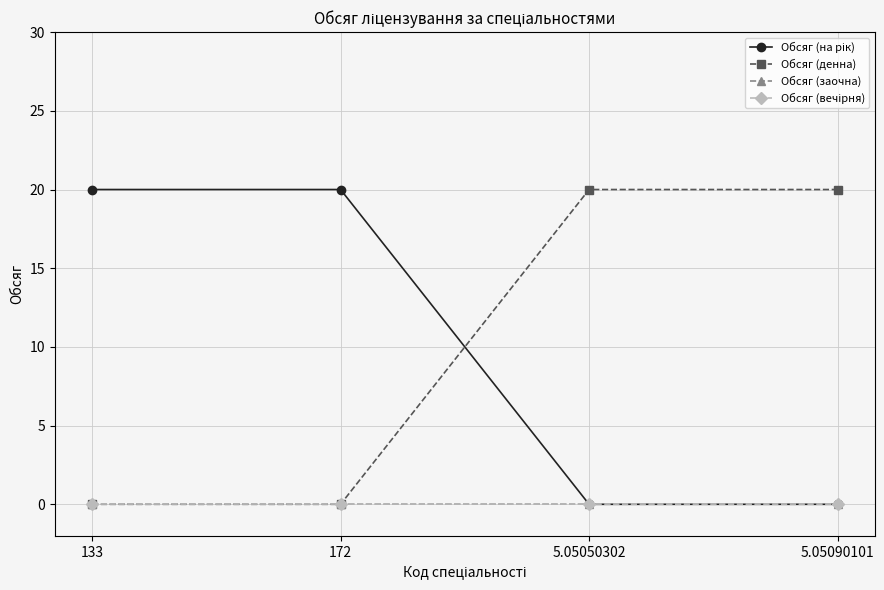

What is the label of the 4th point from the left?

5.05090101